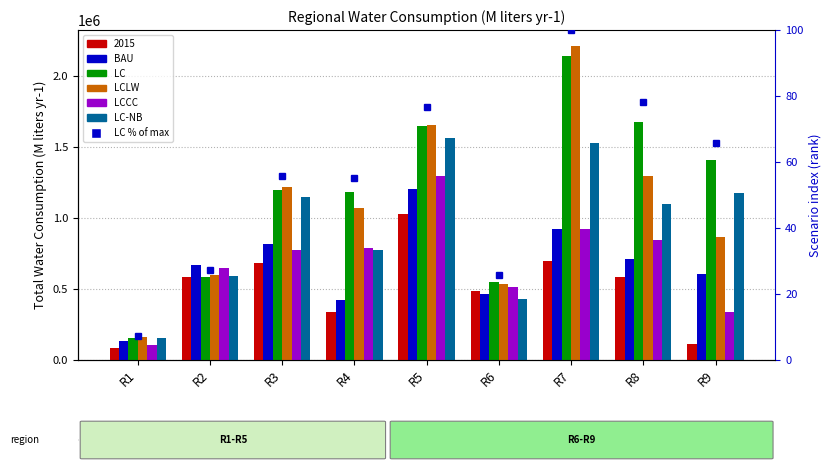

How many data points in LC are less than 1195296?

4